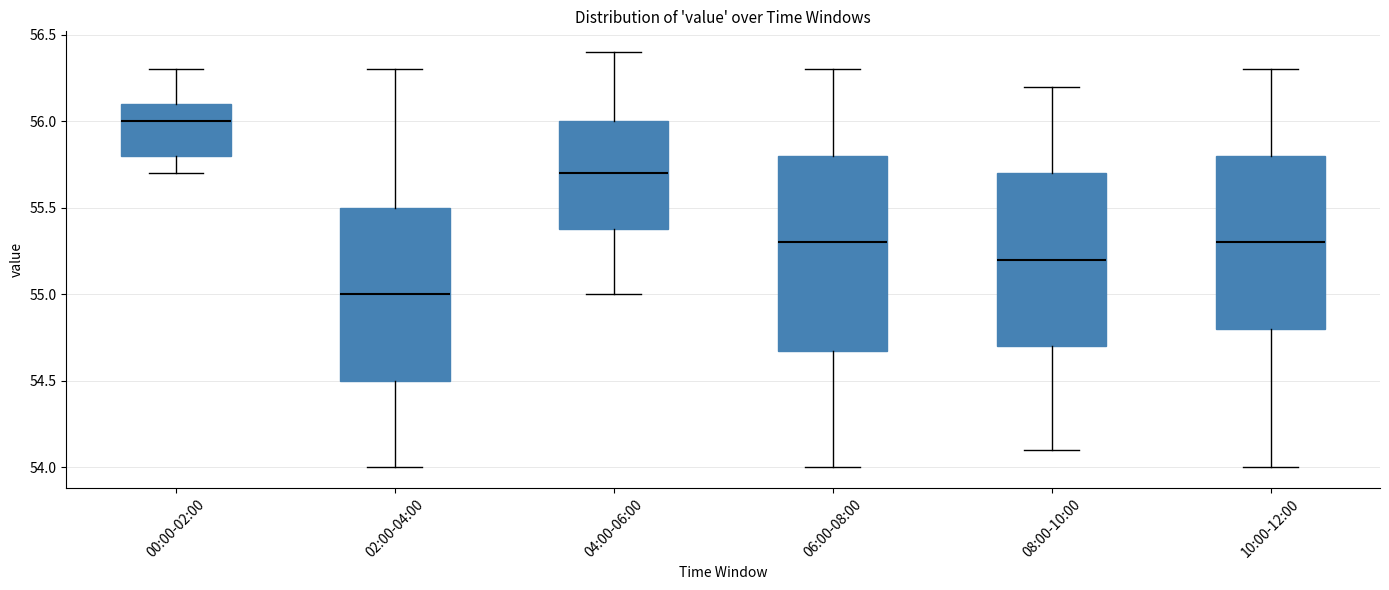

Reading left to right, transcribe this box plot: for each box, give where its median line is, the range the box spans, and where its two whiskers end, as read against the y-axis. The values are not printed on the chart, so give them approximately, as read against the axis.

00:00-02:00: median 56.0, box 55.8 to 56.1, whiskers 55.7 to 56.3
02:00-04:00: median 55.0, box 54.5 to 55.5, whiskers 54.0 to 56.3
04:00-06:00: median 55.7, box 55.4 to 56.0, whiskers 55.0 to 56.4
06:00-08:00: median 55.3, box 54.7 to 55.8, whiskers 54.0 to 56.3
08:00-10:00: median 55.2, box 54.7 to 55.7, whiskers 54.1 to 56.2
10:00-12:00: median 55.3, box 54.8 to 55.8, whiskers 54.0 to 56.3